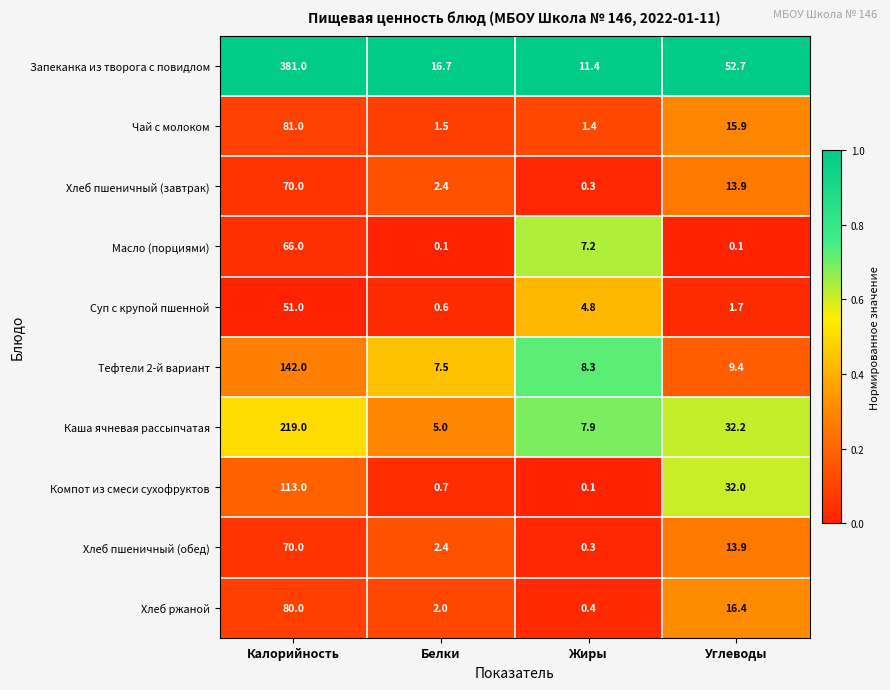

The value of Суп с крупой пшенной at Жиры is 8.5. True or false?

False